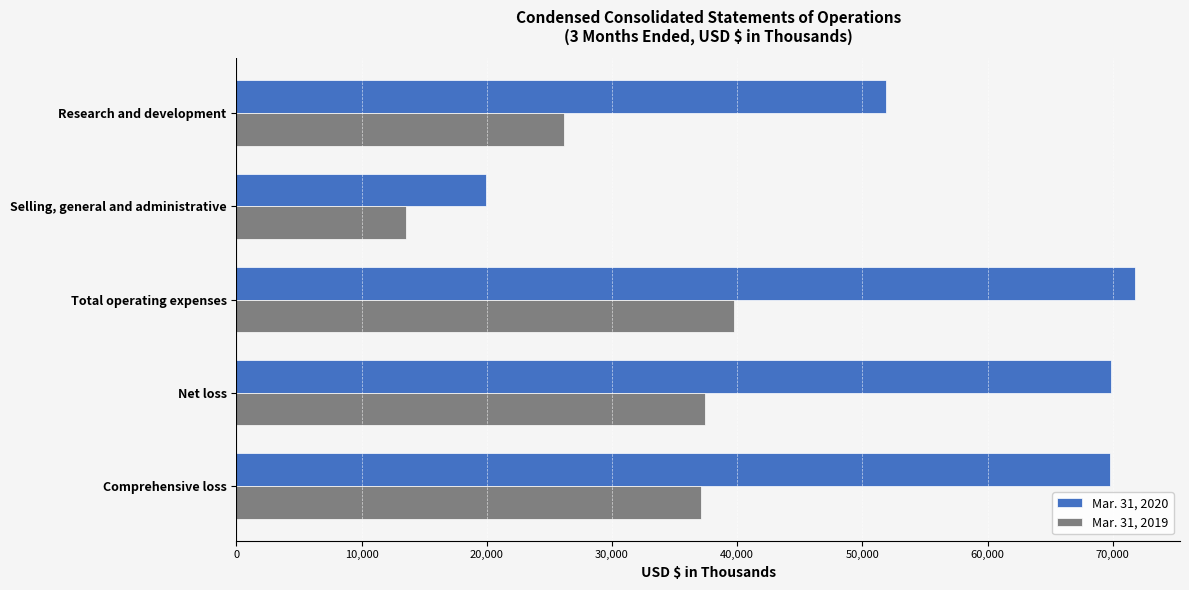

List the labels in order of Mar. 31, 2020 value, smallest first.

Selling, general and administrative, Research and development, Comprehensive loss, Net loss, Total operating expenses